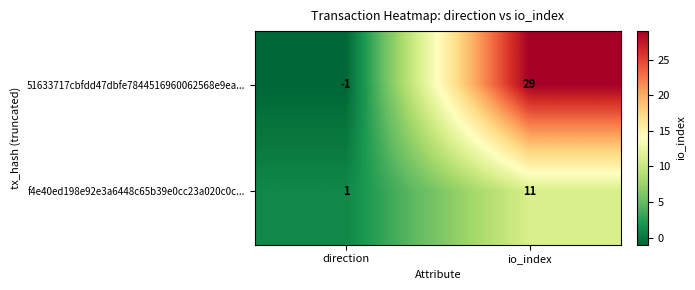

What value does the 51633717cbfdd47dbfe7844516960062568e9ea... series have at io_index?

29